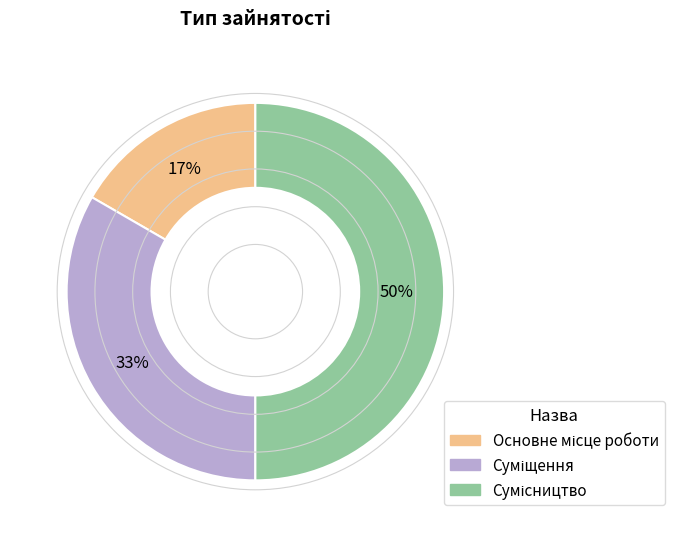

To the nearest percent, what is the difference between the largest and smallest slice percentages?

33%